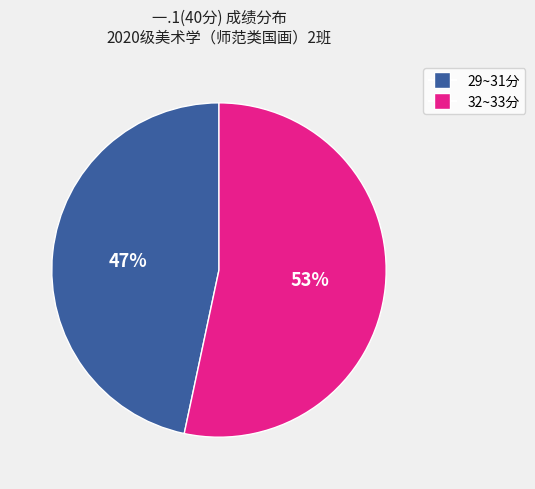

Is the sum of 29~31分 and 32~33分 greater than half?

Yes